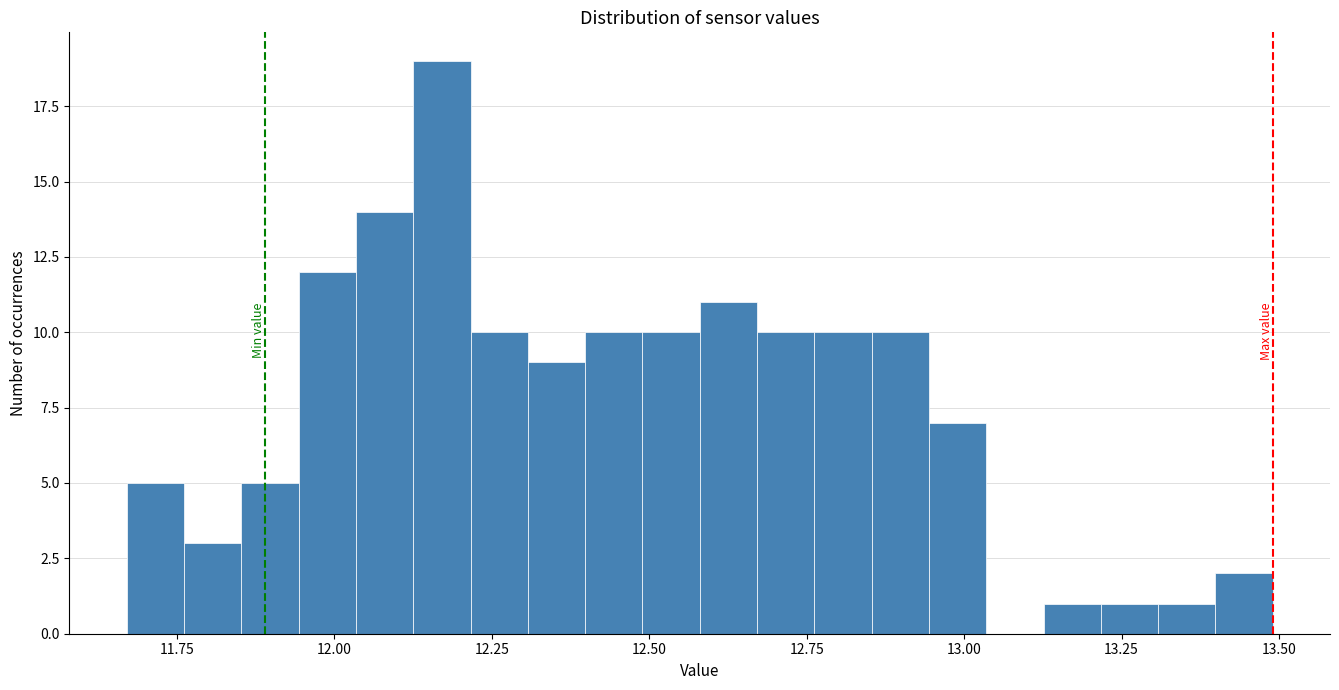

Around what value on the x-axis is the tallest bar? Give the approximate position of its centre, as read against the axis.

12.15